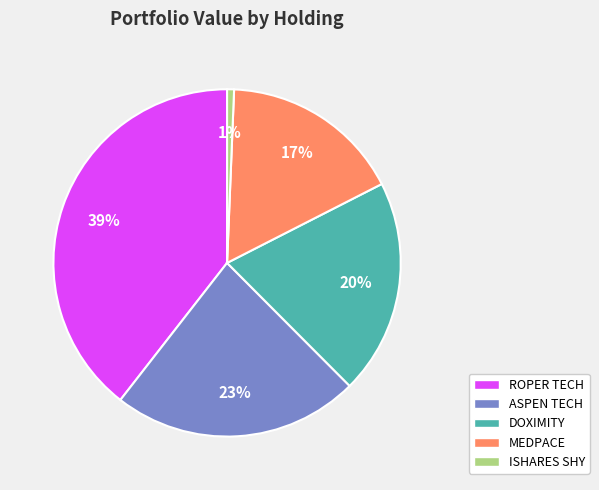

Is there any slice that represents more than half of the pie?

No